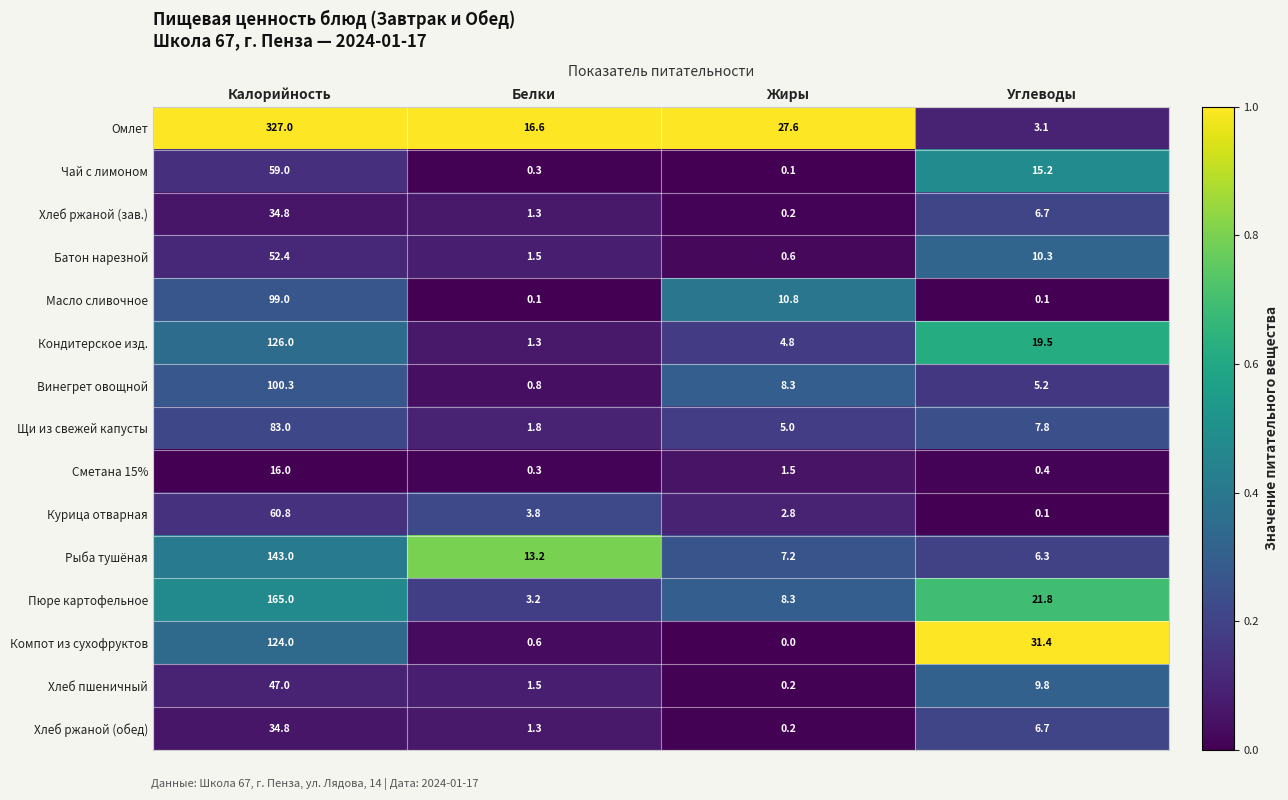

Which series has the largest range (max minus min)?

Омлет